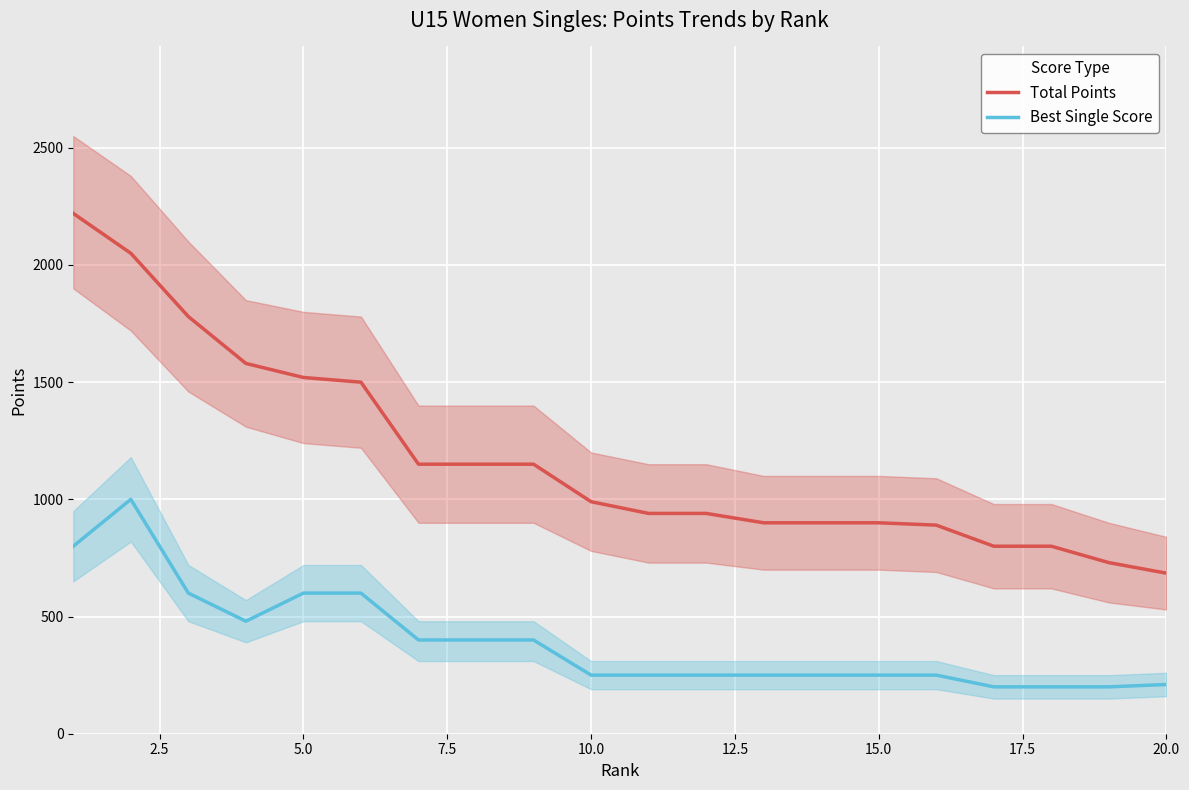

What is the value of the Total Points point at the 13th from the left?

900